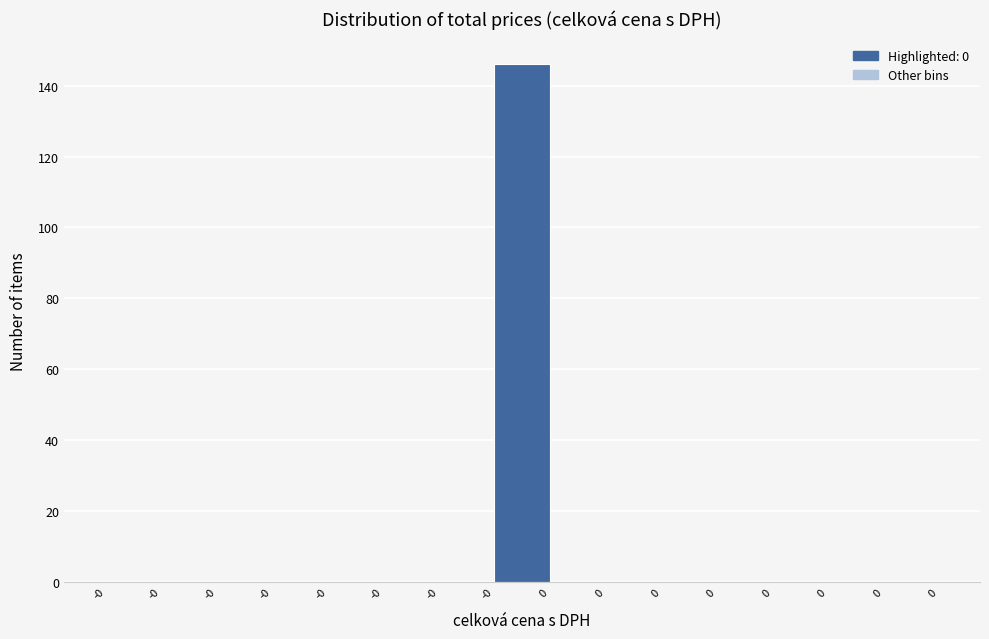

Are the bars horizontal?

No